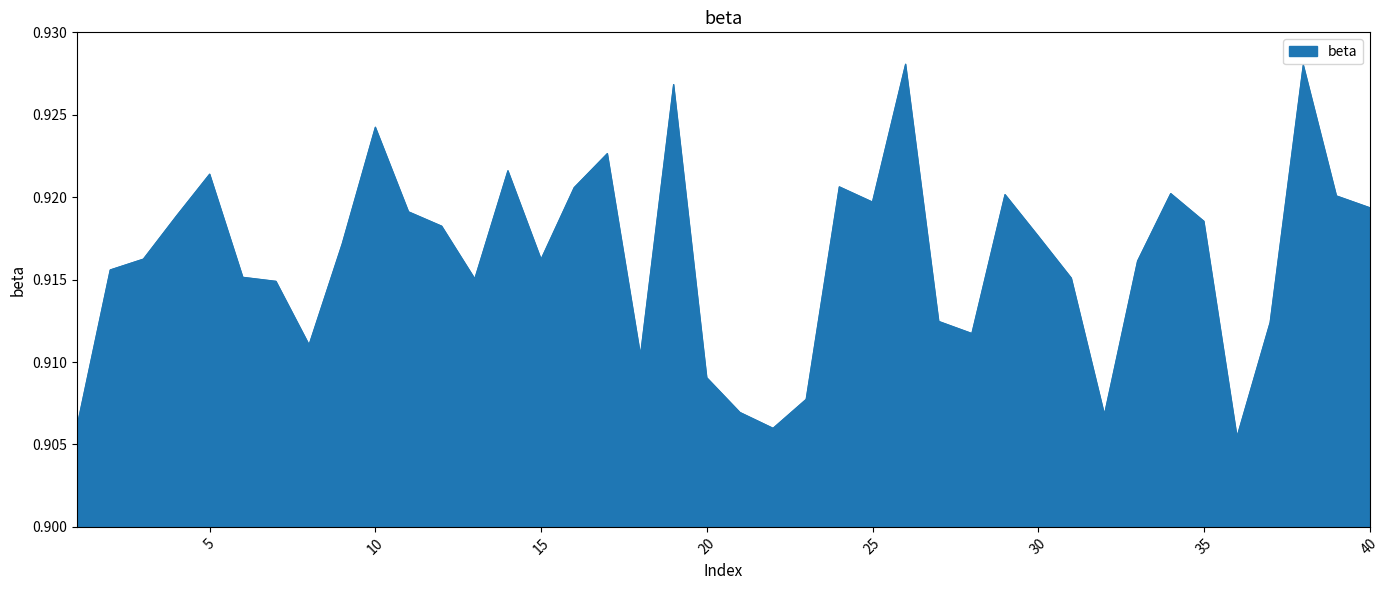

Reading left to right, extract all data points from this chart.

1=0.9	2=0.9	3=0.9	4=0.9	5=0.9	6=0.9	7=0.9	8=0.9	9=0.9	10=0.9	11=0.9	12=0.9	13=0.9	14=0.9	15=0.9	16=0.9	17=0.9	18=0.9	19=0.9	20=0.9	21=0.9	22=0.9	23=0.9	24=0.9	25=0.9	26=0.9	27=0.9	28=0.9	29=0.9	30=0.9	31=0.9	32=0.9	33=0.9	34=0.9	35=0.9	36=0.9	37=0.9	38=0.9	39=0.9	40=0.9